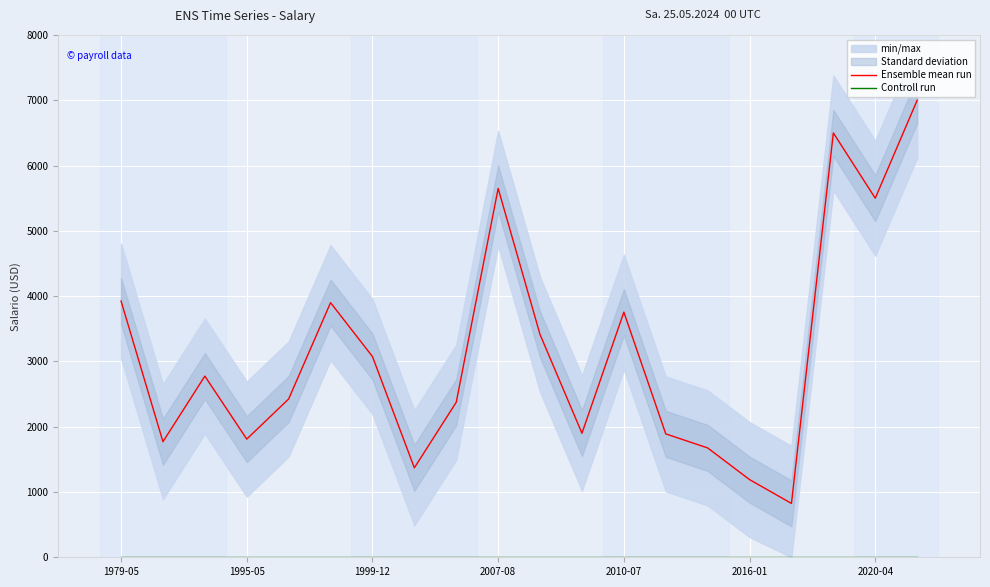

True or false: Ensemble mean run has a value of 1141 at 16.

False